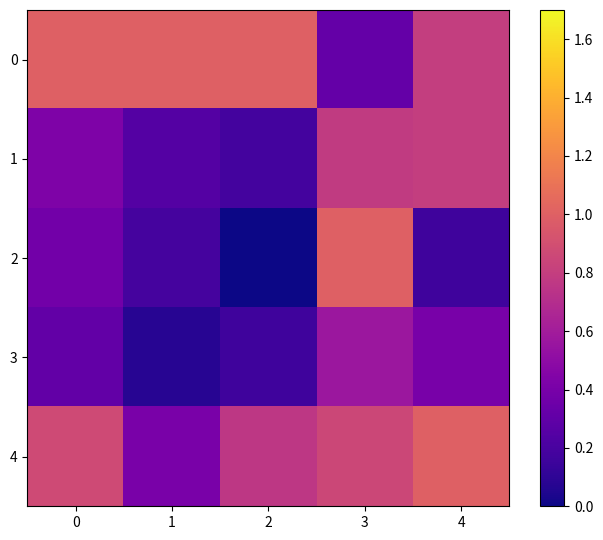

At which category does the chart reach its minimum across all series?

2